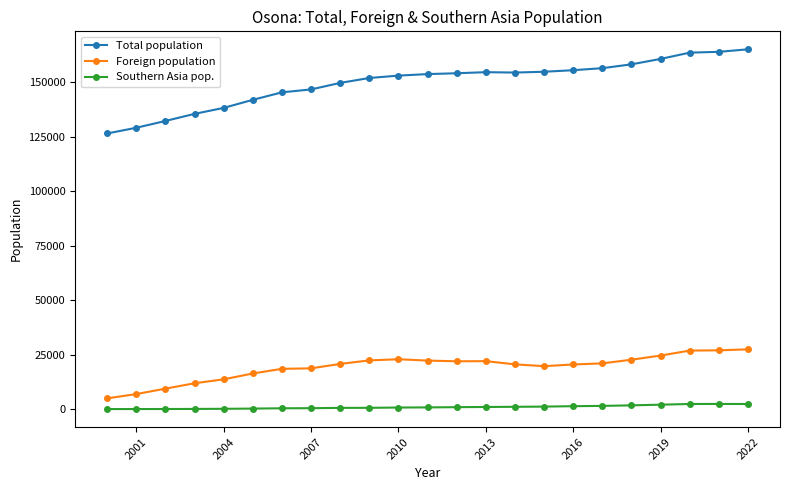

How many values in the Total population series are below 153857?

11